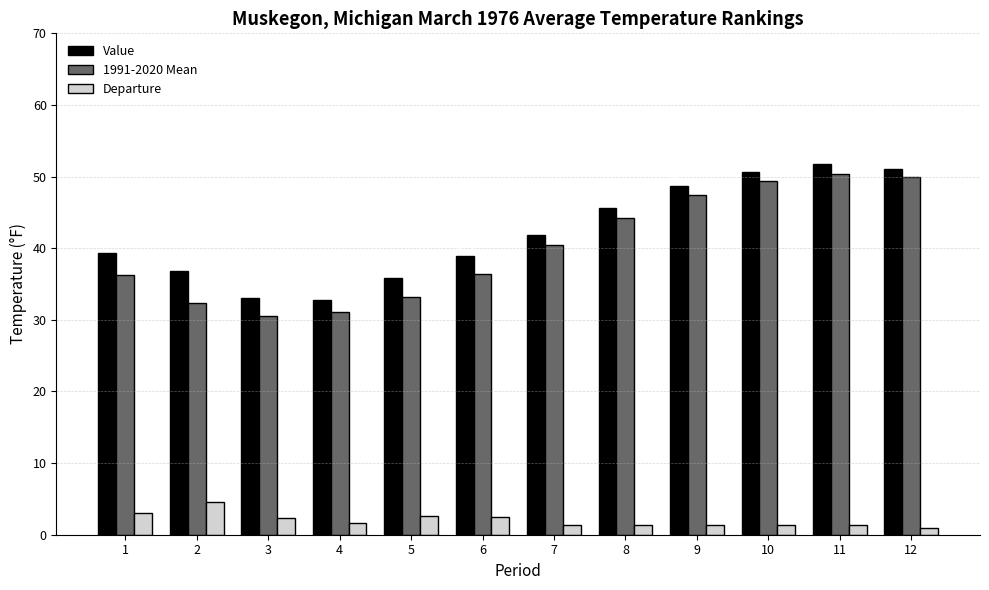

What is the difference between the highest and lowest values at 3?

30.6